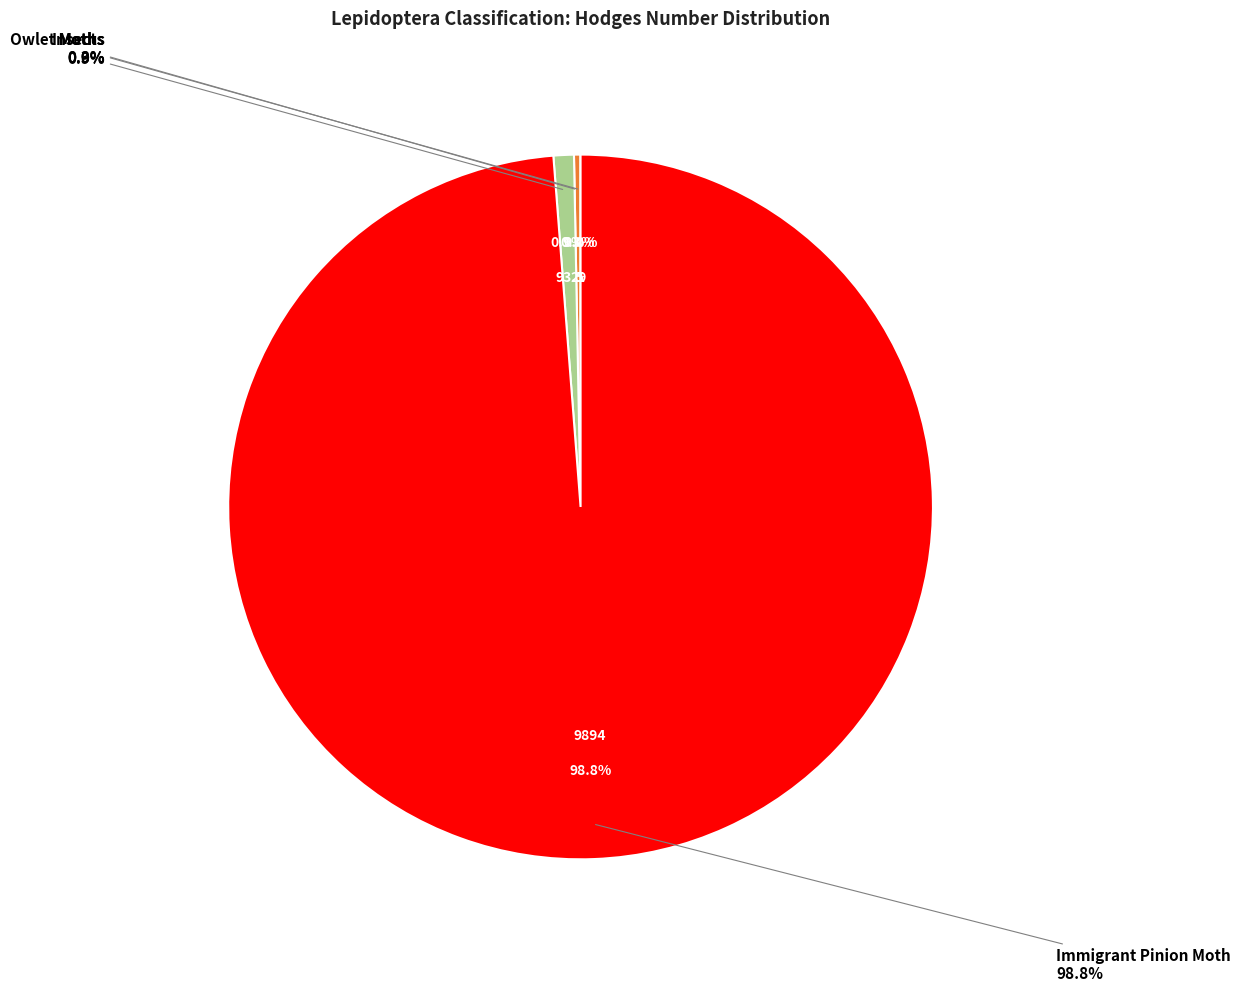

What is the change in value from Moths to Immigrant Pinion Moth?

+9865.0